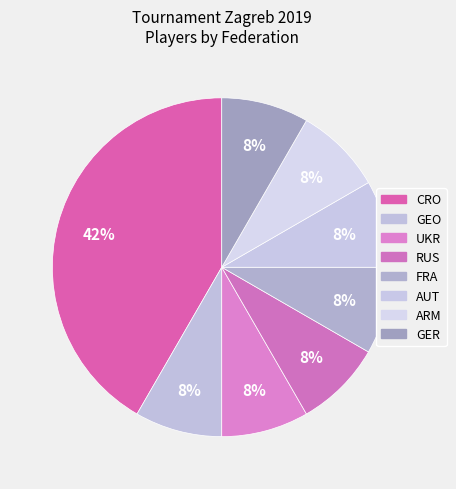

How many slices are in this pie chart?

8